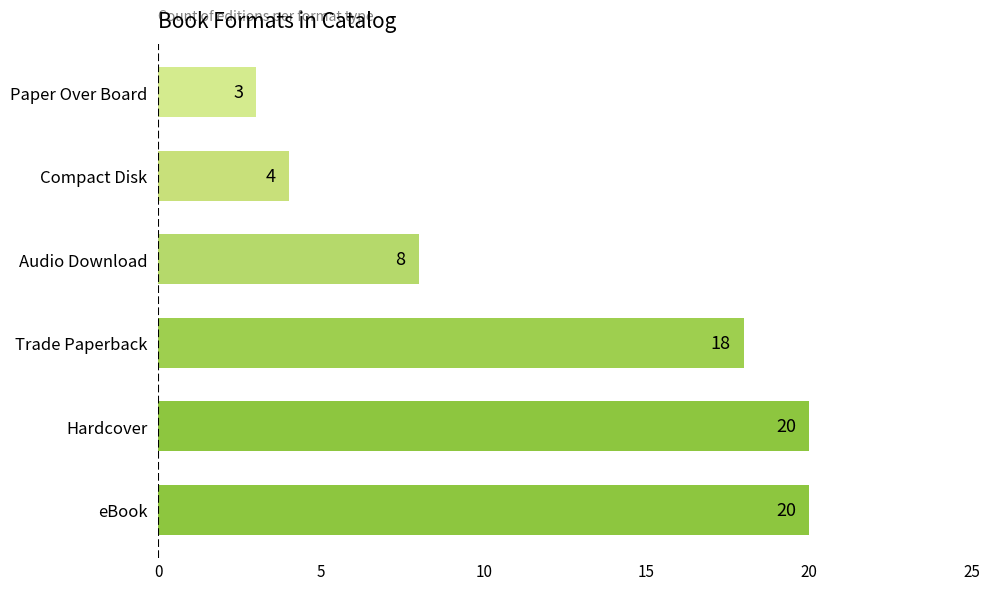

How many values are below 18?

3